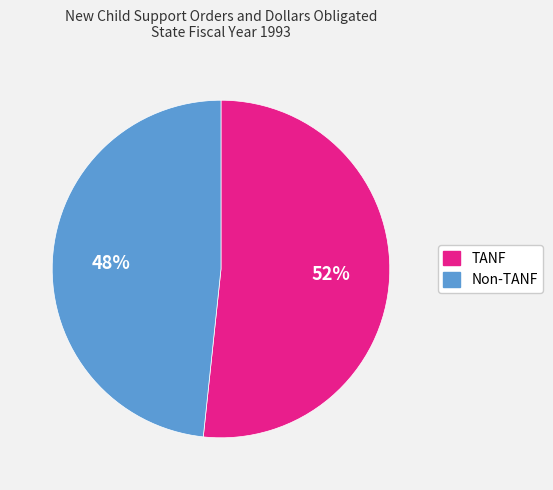

What percentage is the Non-TANF slice, to the nearest percent?

48%